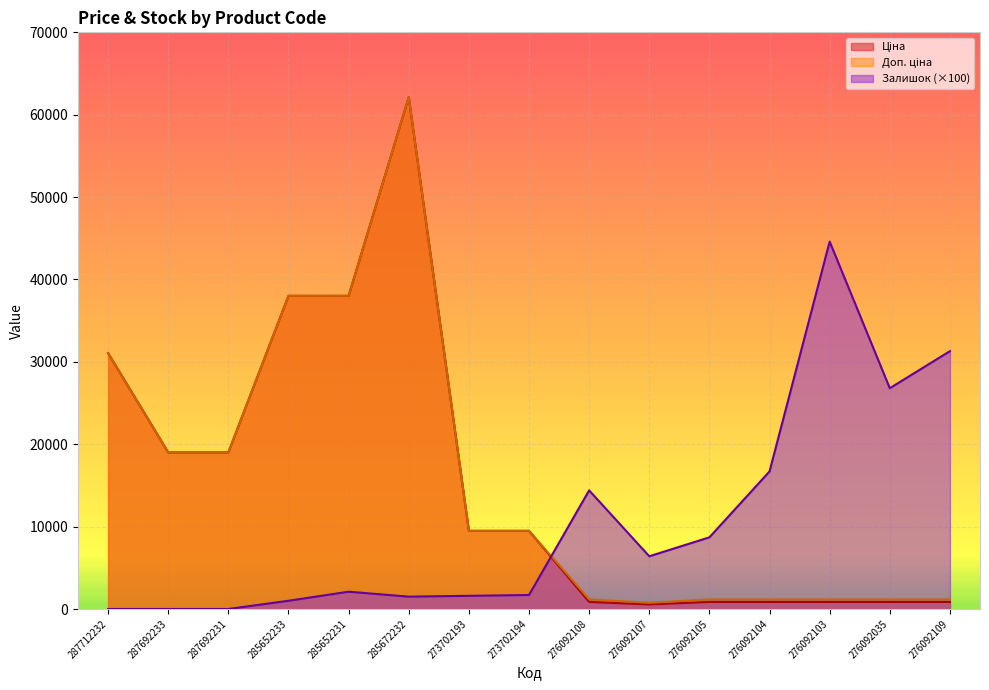

Which label corresponds to the largest value in the chart?

285672232